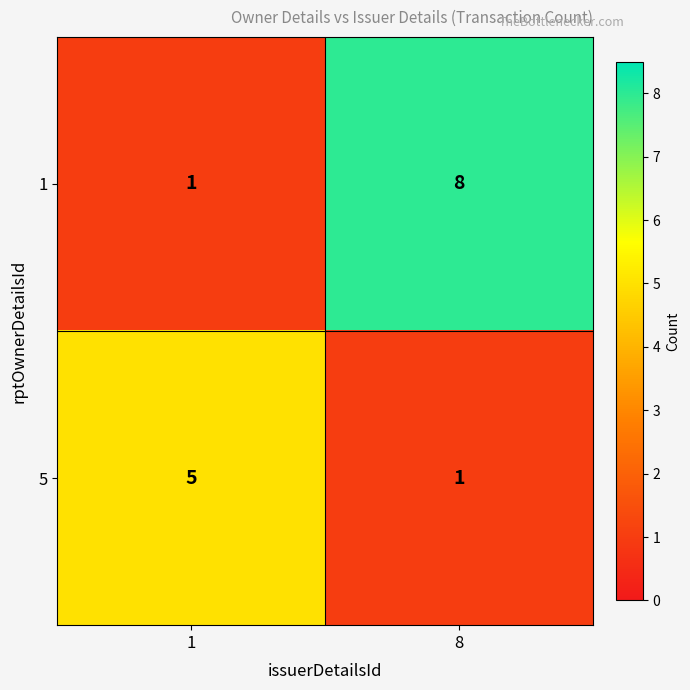

Which series has the largest range (max minus min)?

1